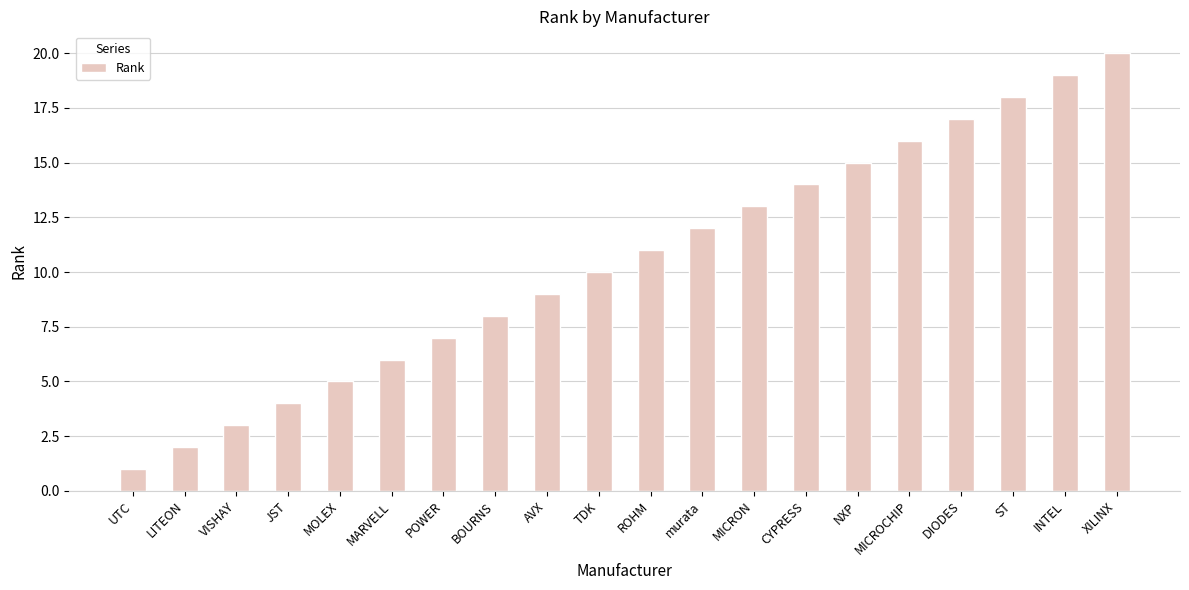

Between AVX and MARVELL, which is larger?

AVX